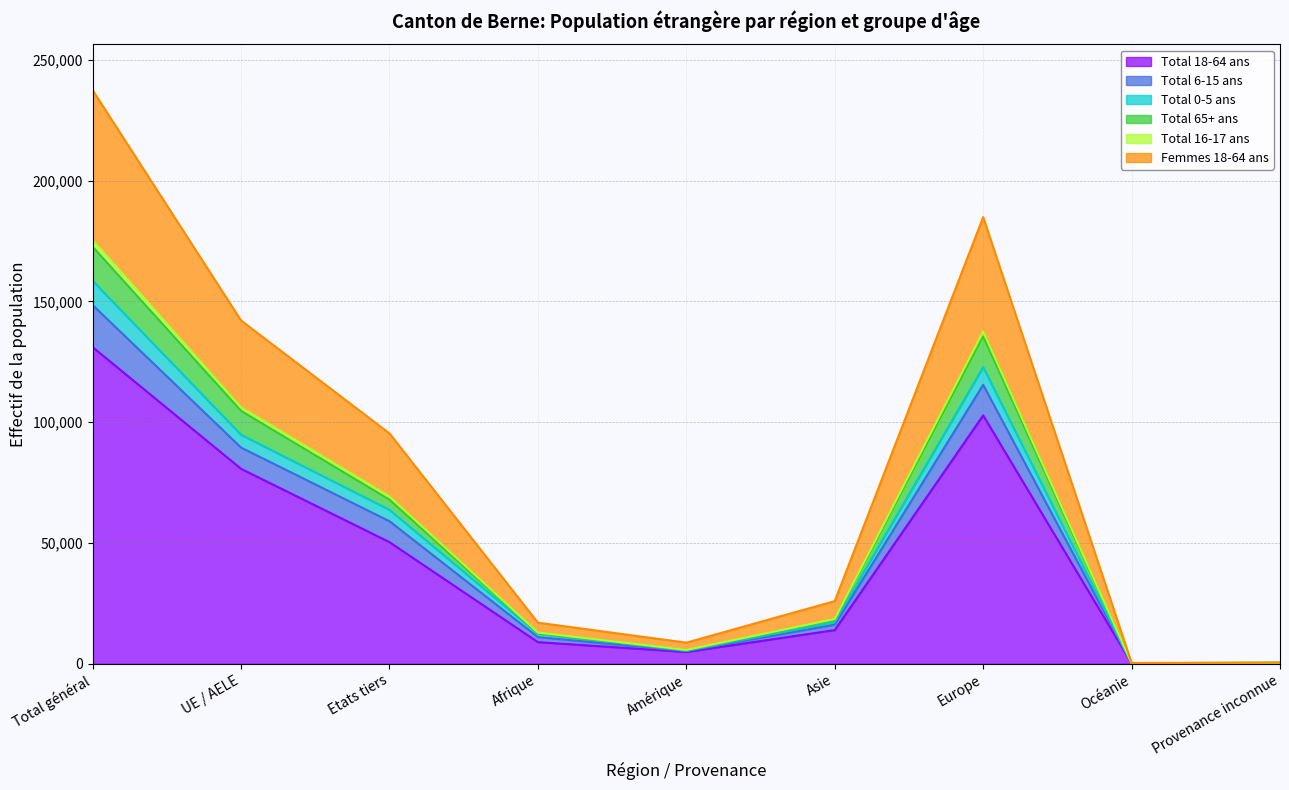

True or false: Total 18-64 ans has a value of 55895 at Europe.

False